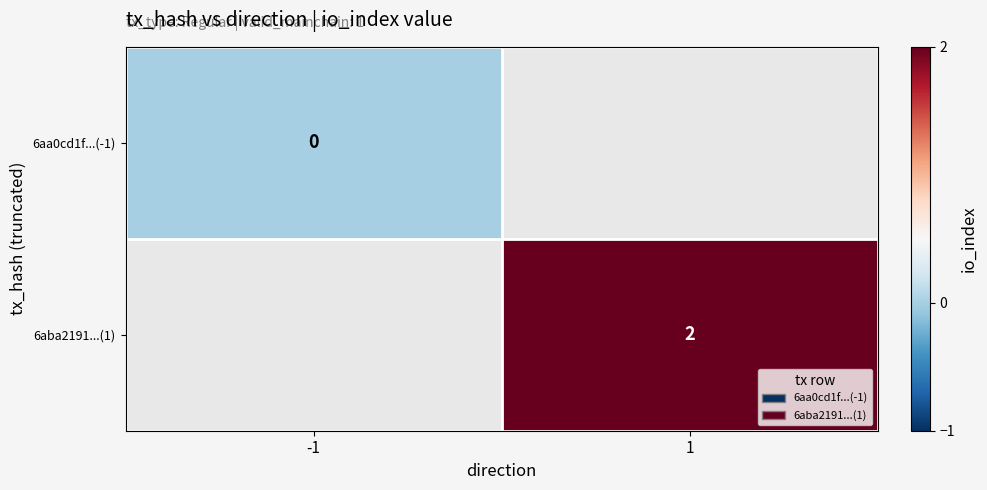

The value of 6aba2191...(1) at 1 is 2. True or false?

True